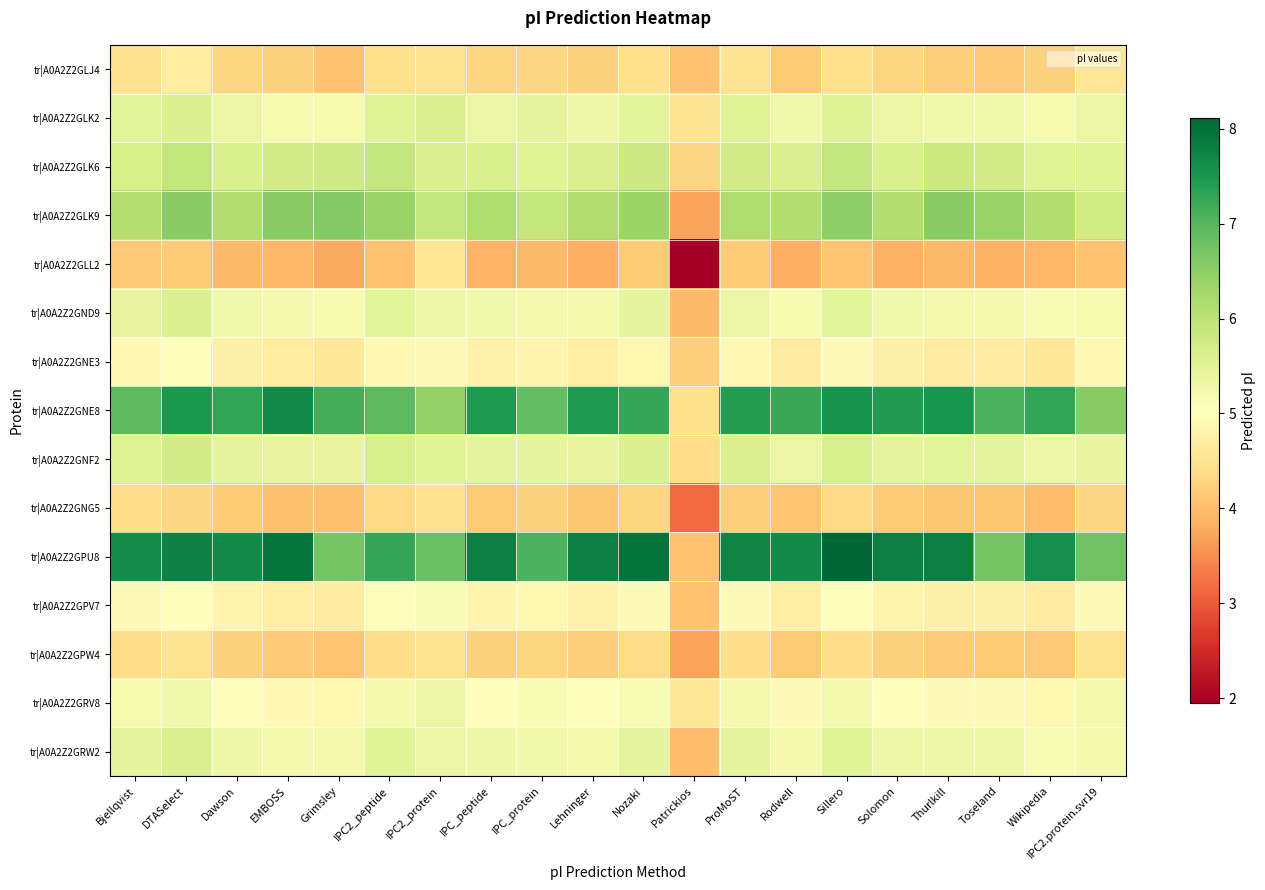

Reading left to right, transcribe all the data shown in this chart.

tr|A0A2Z2GLJ4: Bjellqvist=4.5	DTASelect=4.6	Dawson=4.3	EMBOSS=4.3	Grimsley=4.0	IPC2_peptide=4.4	IPC2_protein=4.5	IPC_peptide=4.3	IPC_protein=4.3	Lehninger=4.3	Nozaki=4.4	Patrickios=4.0	ProMoST=4.5	Rodwell=4.2	Sillero=4.4	Solomon=4.3	Thurlkill=4.2	Toseland=4.1	Wikipedia=4.2	IPC2.protein.svr19=4.6
tr|A0A2Z2GLK2: Bjellqvist=5.5	DTASelect=5.6	Dawson=5.3	EMBOSS=5.2	Grimsley=5.2	IPC2_peptide=5.5	IPC2_protein=5.6	IPC_peptide=5.3	IPC_protein=5.4	Lehninger=5.3	Nozaki=5.4	Patrickios=4.5	ProMoST=5.5	Rodwell=5.3	Sillero=5.5	Solomon=5.3	Thurlkill=5.3	Toseland=5.3	Wikipedia=5.2	IPC2.protein.svr19=5.4
tr|A0A2Z2GLK6: Bjellqvist=5.7	DTASelect=5.9	Dawson=5.6	EMBOSS=5.7	Grimsley=5.8	IPC2_peptide=5.9	IPC2_protein=5.6	IPC_peptide=5.6	IPC_protein=5.5	Lehninger=5.6	Nozaki=5.8	Patrickios=4.3	ProMoST=5.7	Rodwell=5.6	Sillero=5.9	Solomon=5.6	Thurlkill=5.8	Toseland=5.7	Wikipedia=5.5	IPC2.protein.svr19=5.5
tr|A0A2Z2GLK9: Bjellqvist=6.1	DTASelect=6.5	Dawson=6.1	EMBOSS=6.5	Grimsley=6.6	IPC2_peptide=6.4	IPC2_protein=5.9	IPC_peptide=6.1	IPC_protein=5.9	Lehninger=6.1	Nozaki=6.3	Patrickios=3.7	ProMoST=6.1	Rodwell=6.1	Sillero=6.5	Solomon=6.1	Thurlkill=6.5	Toseland=6.4	Wikipedia=6.1	IPC2.protein.svr19=5.7
tr|A0A2Z2GLL2: Bjellqvist=4.1	DTASelect=4.2	Dawson=3.9	EMBOSS=3.9	Grimsley=3.8	IPC2_peptide=4.1	IPC2_protein=4.5	IPC_peptide=3.9	IPC_protein=4.0	Lehninger=3.8	Nozaki=4.2	Patrickios=2.0	ProMoST=4.2	Rodwell=3.8	Sillero=4.1	Solomon=3.9	Thurlkill=4.0	Toseland=3.9	Wikipedia=3.9	IPC2.protein.svr19=4.0
tr|A0A2Z2GND9: Bjellqvist=5.4	DTASelect=5.6	Dawson=5.3	EMBOSS=5.2	Grimsley=5.2	IPC2_peptide=5.5	IPC2_protein=5.3	IPC_peptide=5.3	IPC_protein=5.2	Lehninger=5.2	Nozaki=5.4	Patrickios=4.0	ProMoST=5.3	Rodwell=5.2	Sillero=5.5	Solomon=5.3	Thurlkill=5.2	Toseland=5.2	Wikipedia=5.1	IPC2.protein.svr19=5.2
tr|A0A2Z2GNE3: Bjellqvist=4.9	DTASelect=5.0	Dawson=4.8	EMBOSS=4.6	Grimsley=4.6	IPC2_peptide=4.9	IPC2_protein=4.9	IPC_peptide=4.8	IPC_protein=4.8	Lehninger=4.7	Nozaki=4.9	Patrickios=4.2	ProMoST=4.9	Rodwell=4.7	Sillero=4.9	Solomon=4.8	Thurlkill=4.7	Toseland=4.7	Wikipedia=4.6	IPC2.protein.svr19=4.9
tr|A0A2Z2GNE8: Bjellqvist=6.9	DTASelect=7.5	Dawson=7.3	EMBOSS=7.7	Grimsley=7.1	IPC2_peptide=6.9	IPC2_protein=6.4	IPC_peptide=7.4	IPC_protein=6.9	Lehninger=7.4	Nozaki=7.3	Patrickios=4.4	ProMoST=7.4	Rodwell=7.2	Sillero=7.6	Solomon=7.4	Thurlkill=7.5	Toseland=7.1	Wikipedia=7.3	IPC2.protein.svr19=6.5
tr|A0A2Z2GNF2: Bjellqvist=5.5	DTASelect=5.7	Dawson=5.4	EMBOSS=5.4	Grimsley=5.4	IPC2_peptide=5.6	IPC2_protein=5.5	IPC_peptide=5.4	IPC_protein=5.4	Lehninger=5.4	Nozaki=5.6	Patrickios=4.4	ProMoST=5.6	Rodwell=5.4	Sillero=5.7	Solomon=5.4	Thurlkill=5.4	Toseland=5.4	Wikipedia=5.3	IPC2.protein.svr19=5.4
tr|A0A2Z2GNG5: Bjellqvist=4.4	DTASelect=4.3	Dawson=4.2	EMBOSS=4.0	Grimsley=4.0	IPC2_peptide=4.3	IPC2_protein=4.5	IPC_peptide=4.2	IPC_protein=4.2	Lehninger=4.1	Nozaki=4.3	Patrickios=3.2	ProMoST=4.2	Rodwell=4.1	Sillero=4.3	Solomon=4.2	Thurlkill=4.1	Toseland=4.1	Wikipedia=4.0	IPC2.protein.svr19=4.3
tr|A0A2Z2GPU8: Bjellqvist=7.6	DTASelect=7.8	Dawson=7.7	EMBOSS=7.9	Grimsley=6.7	IPC2_peptide=7.3	IPC2_protein=6.8	IPC_peptide=7.8	IPC_protein=7.1	Lehninger=7.8	Nozaki=8.0	Patrickios=4.0	ProMoST=7.7	Rodwell=7.7	Sillero=8.1	Solomon=7.8	Thurlkill=7.8	Toseland=6.7	Wikipedia=7.6	IPC2.protein.svr19=6.7
tr|A0A2Z2GPV7: Bjellqvist=5.0	DTASelect=5.0	Dawson=4.8	EMBOSS=4.7	Grimsley=4.7	IPC2_peptide=5.0	IPC2_protein=5.1	IPC_peptide=4.8	IPC_protein=4.9	Lehninger=4.8	Nozaki=4.9	Patrickios=4.0	ProMoST=5.0	Rodwell=4.7	Sillero=5.0	Solomon=4.8	Thurlkill=4.8	Toseland=4.8	Wikipedia=4.7	IPC2.protein.svr19=5.0
tr|A0A2Z2GPW4: Bjellqvist=4.4	DTASelect=4.5	Dawson=4.3	EMBOSS=4.1	Grimsley=4.1	IPC2_peptide=4.4	IPC2_protein=4.5	IPC_peptide=4.2	IPC_protein=4.3	Lehninger=4.2	Nozaki=4.4	Patrickios=3.7	ProMoST=4.4	Rodwell=4.2	Sillero=4.4	Solomon=4.2	Thurlkill=4.2	Toseland=4.2	Wikipedia=4.1	IPC2.protein.svr19=4.5
tr|A0A2Z2GRV8: Bjellqvist=5.2	DTASelect=5.3	Dawson=5.0	EMBOSS=4.9	Grimsley=4.9	IPC2_peptide=5.2	IPC2_protein=5.3	IPC_peptide=5.1	IPC_protein=5.1	Lehninger=5.0	Nozaki=5.2	Patrickios=4.6	ProMoST=5.2	Rodwell=5.0	Sillero=5.2	Solomon=5.0	Thurlkill=5.0	Toseland=5.0	Wikipedia=4.9	IPC2.protein.svr19=5.2
tr|A0A2Z2GRW2: Bjellqvist=5.4	DTASelect=5.6	Dawson=5.3	EMBOSS=5.2	Grimsley=5.2	IPC2_peptide=5.5	IPC2_protein=5.3	IPC_peptide=5.3	IPC_protein=5.3	Lehninger=5.2	Nozaki=5.4	Patrickios=4.0	ProMoST=5.4	Rodwell=5.2	Sillero=5.5	Solomon=5.3	Thurlkill=5.3	Toseland=5.3	Wikipedia=5.2	IPC2.protein.svr19=5.2